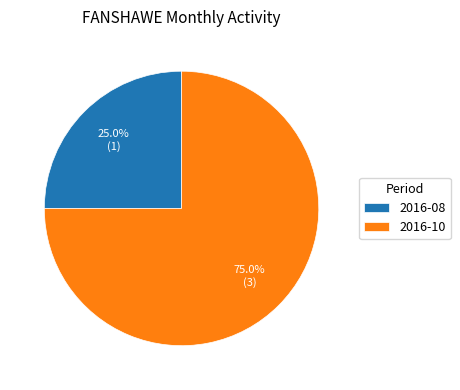

Which slice represents more than half of the pie?

2016-10